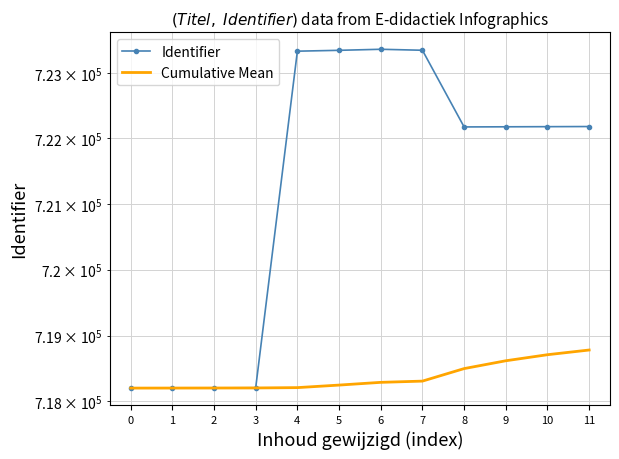

True or false: Cumulative Mean and Identifier intersect in this chart.

False